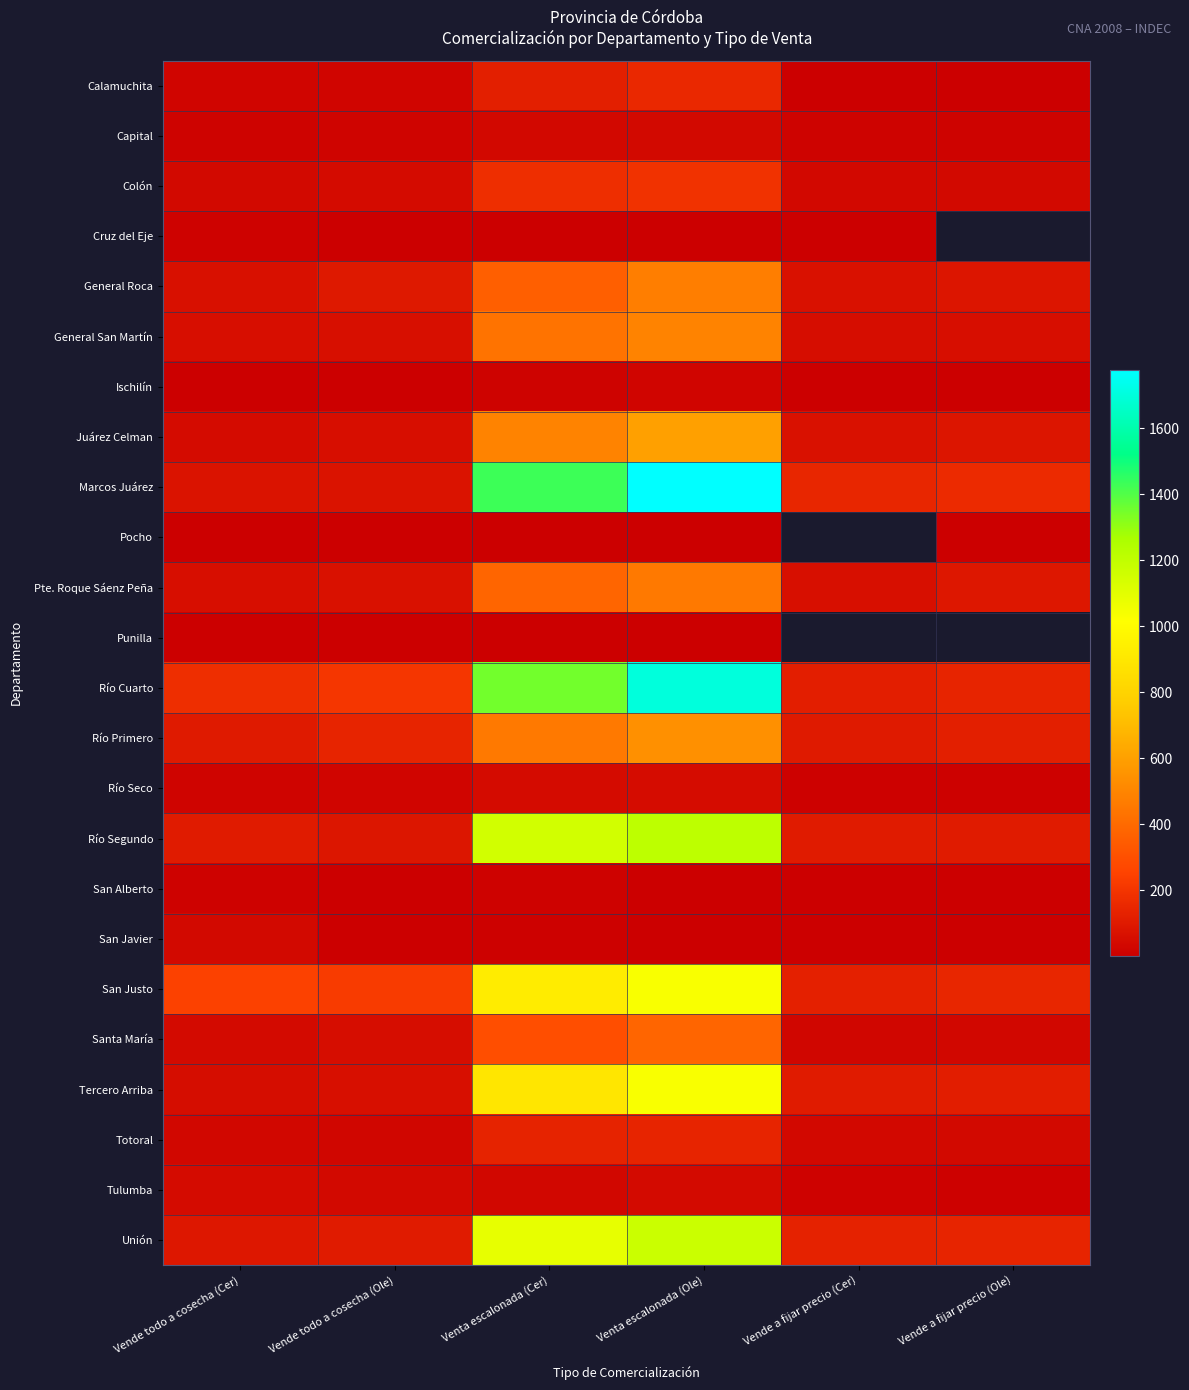

What is the difference between the second highest and minimum values in the Cruz del Eje series?

13.0